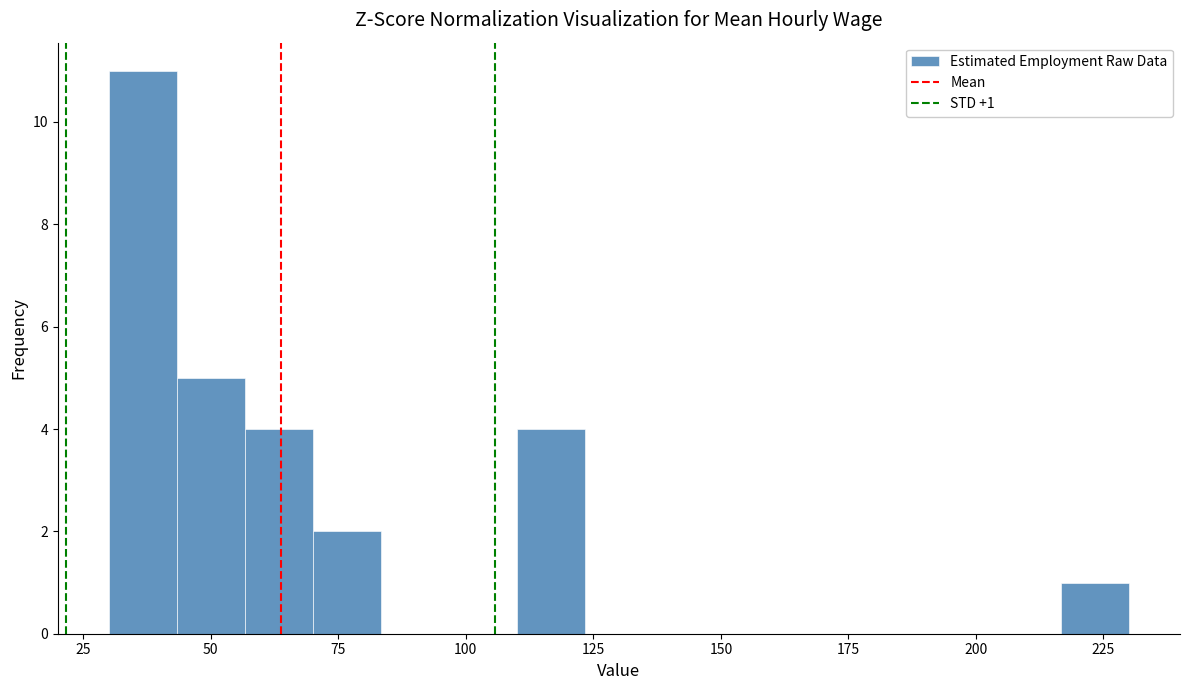

Around what value on the x-axis is the tallest bar? Give the approximate position of its centre, as read against the axis.

35